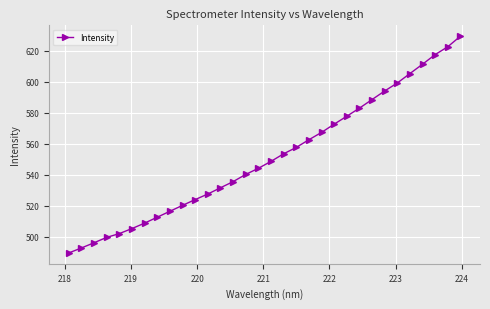

True or false: there are more than 1 points higher than both neighbors.

False